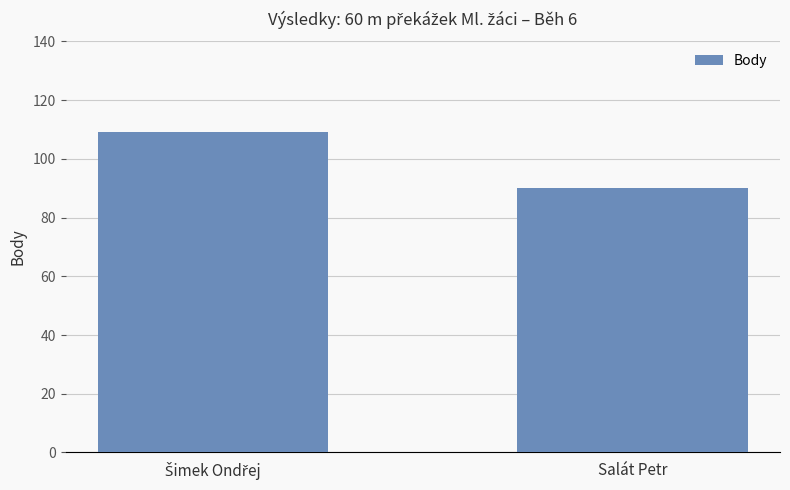

Which label corresponds to the smallest value in the chart?

Salát Petr